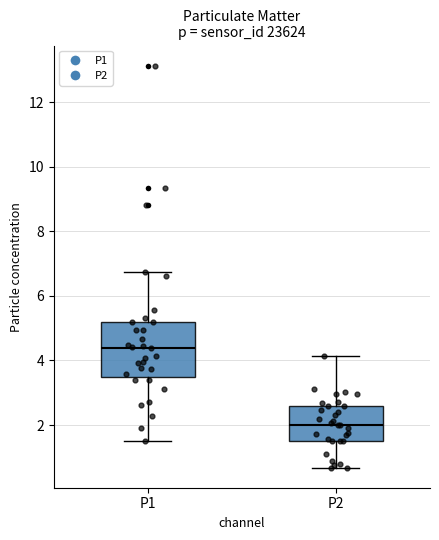

Where does the lower whisker of the box for P1 end on the y-axis? The values are not printed on the chart, so give them approximately, as read against the axis.

1.6